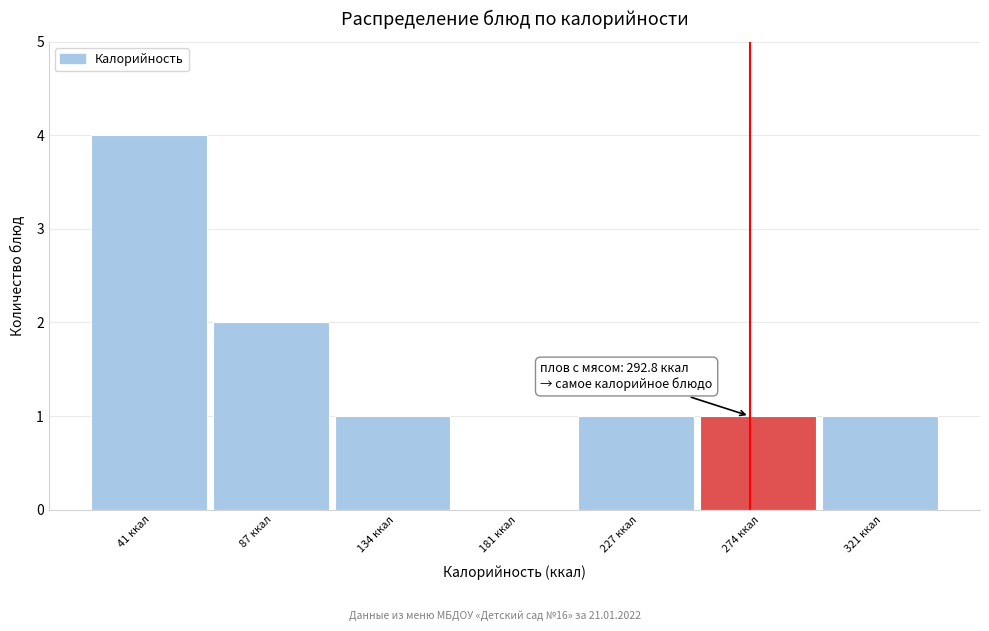

Reading left to right, extract all data points from this chart.

41 ккал=4	87 ккал=2	134 ккал=1	181 ккал=0	227 ккал=1	274 ккал=1	321 ккал=1